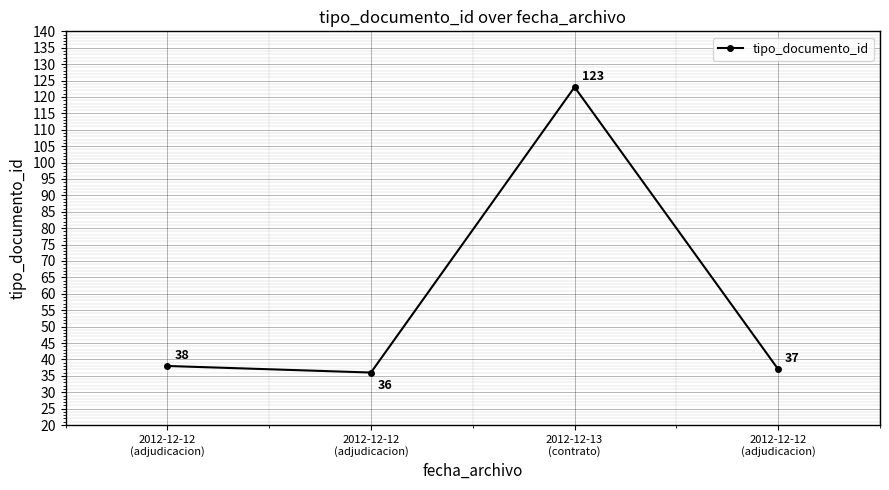

List the labels in order of value, largest first.

2012-12-13
(contrato), 2012-12-12
(adjudicacion), 2012-12-12
(adjudicacion), 2012-12-12
(adjudicacion)